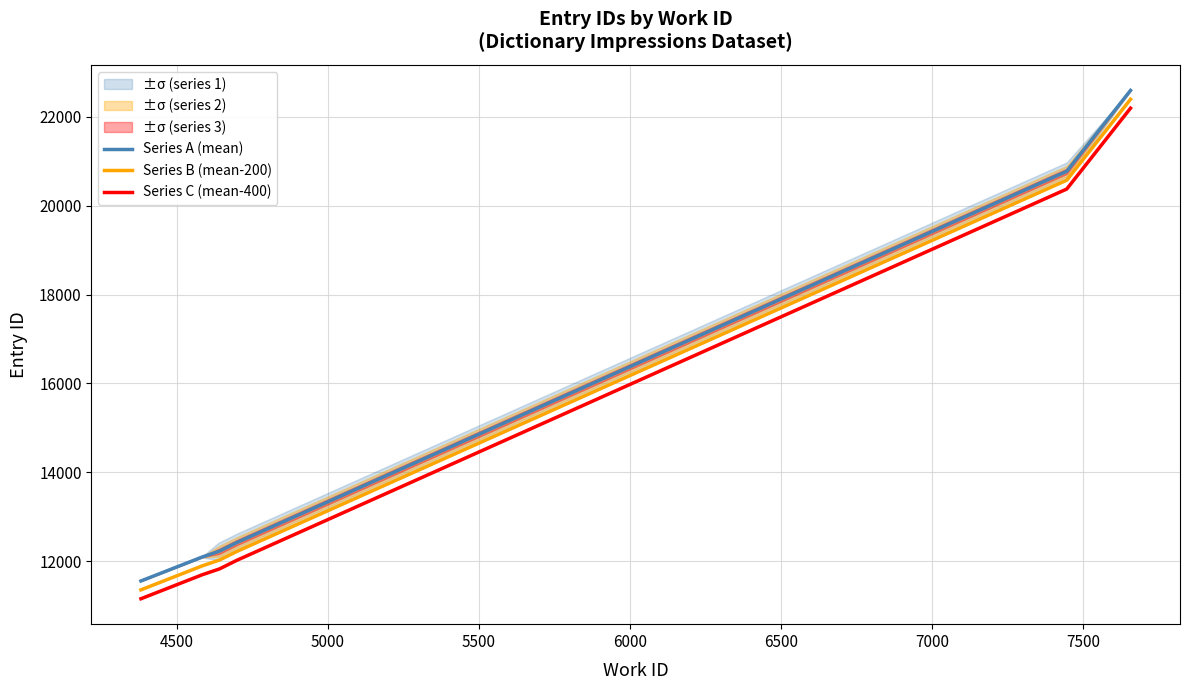

True or false: Series A (mean) and Series C (mean-400) intersect in this chart.

False